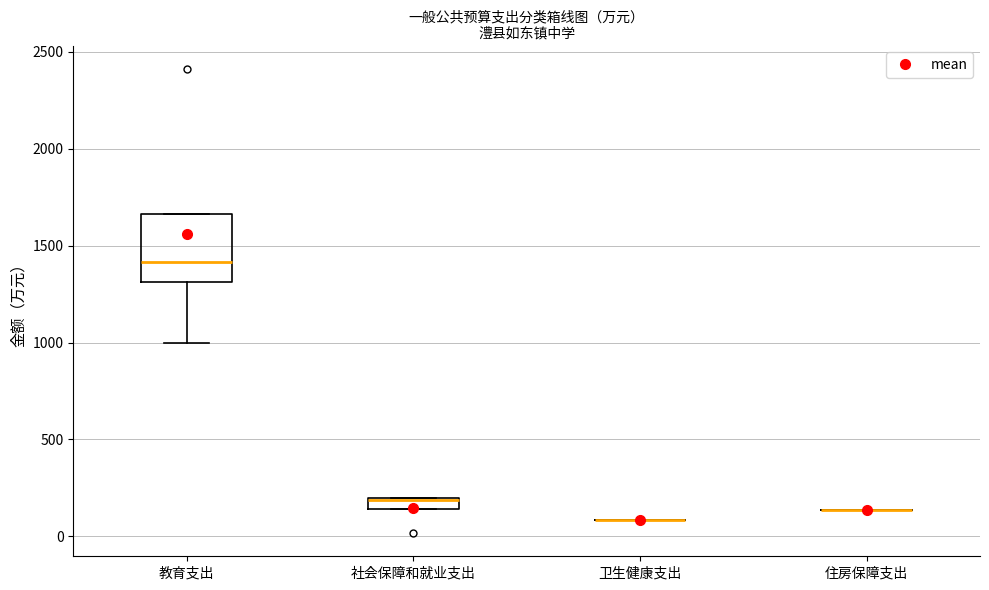

Comparing the boxes themselves (not the whiskers), which one is the tallest?

教育支出